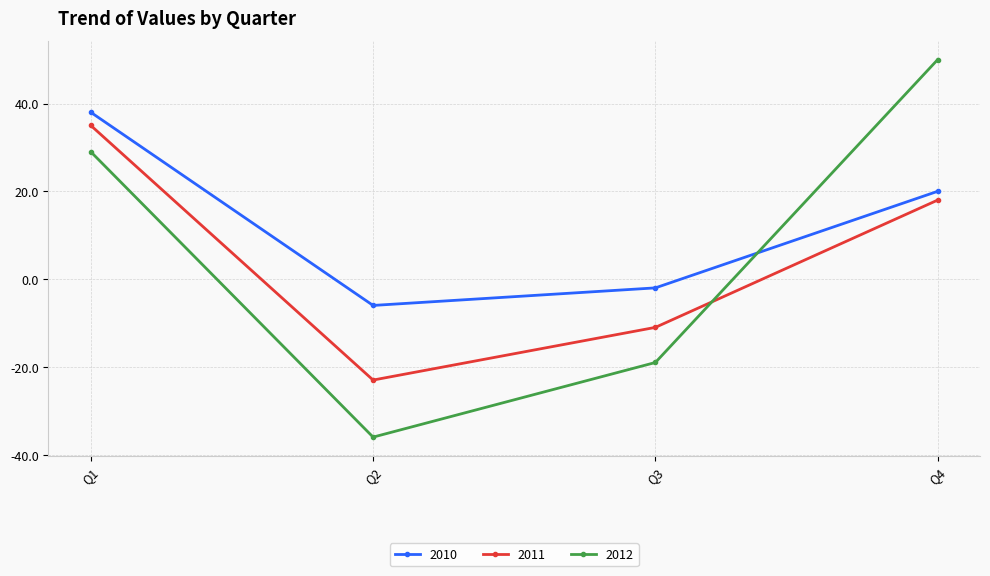

Reading right to left, what are all the values shown in this chart?

2010: 20	-2	-6	38
2011: 18	-11	-23	35
2012: 50	-19	-36	29